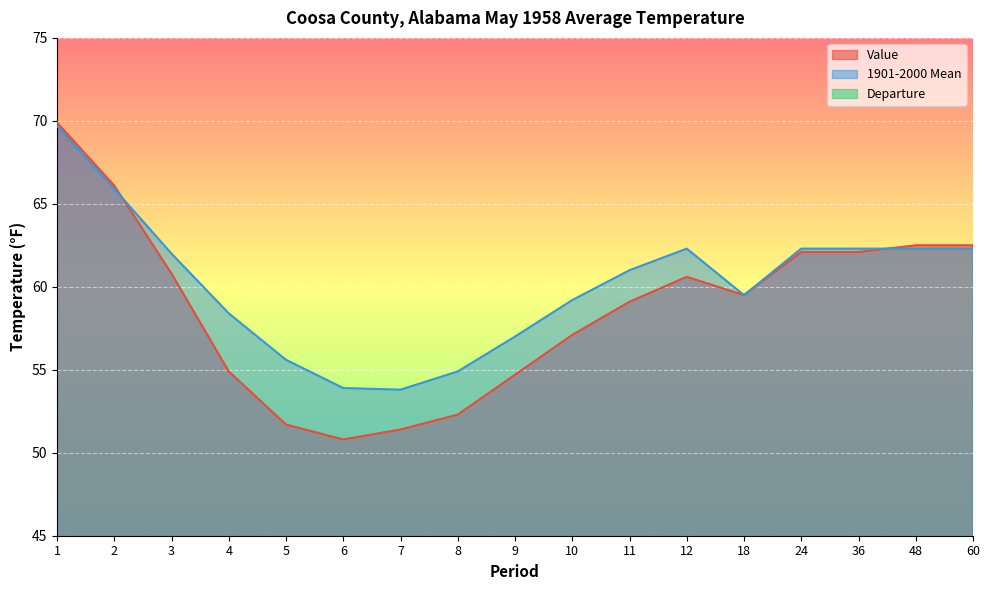

Reading left to right, transcribe all the data shown in this chart.

Value: 1=69.9	2=66.1	3=60.8	4=54.9	5=51.7	6=50.8	7=51.4	8=52.3	9=54.7	10=57.1	11=59.1	12=60.6	18=59.5	24=62.1	36=62.1	48=62.5	60=62.5
1901-2000 Mean: 1=69.7	2=65.9	3=62.0	4=58.4	5=55.6	6=53.9	7=53.8	8=54.9	9=57.0	10=59.2	11=61.0	12=62.3	18=59.5	24=62.3	36=62.3	48=62.3	60=62.3
Departure: 1=0.2	2=0.2	3=-1.2	4=-3.5	5=-3.9	6=-3.1	7=-2.4	8=-2.6	9=-2.3	10=-2.1	11=-1.9	12=-1.7	18=0.0	24=-0.2	36=-0.2	48=0.2	60=0.2